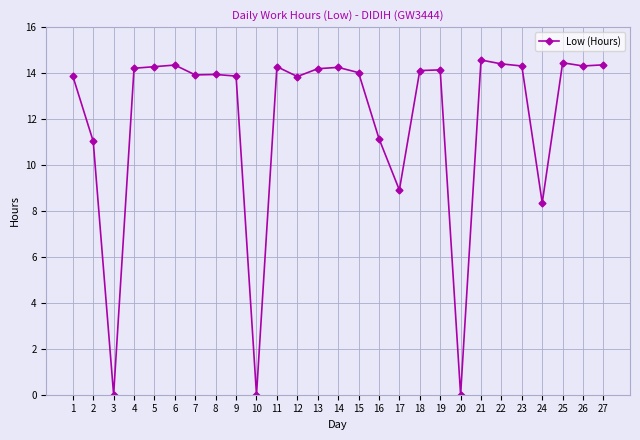

How many lines are shown in the chart?

1